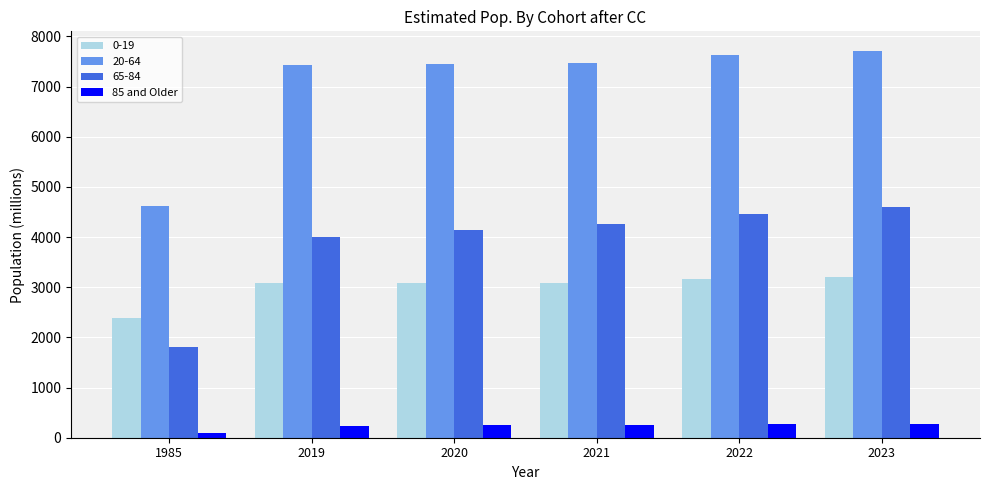

Rank the series at 2020 from lowest to highest value.

85 and Older, 0-19, 65-84, 20-64